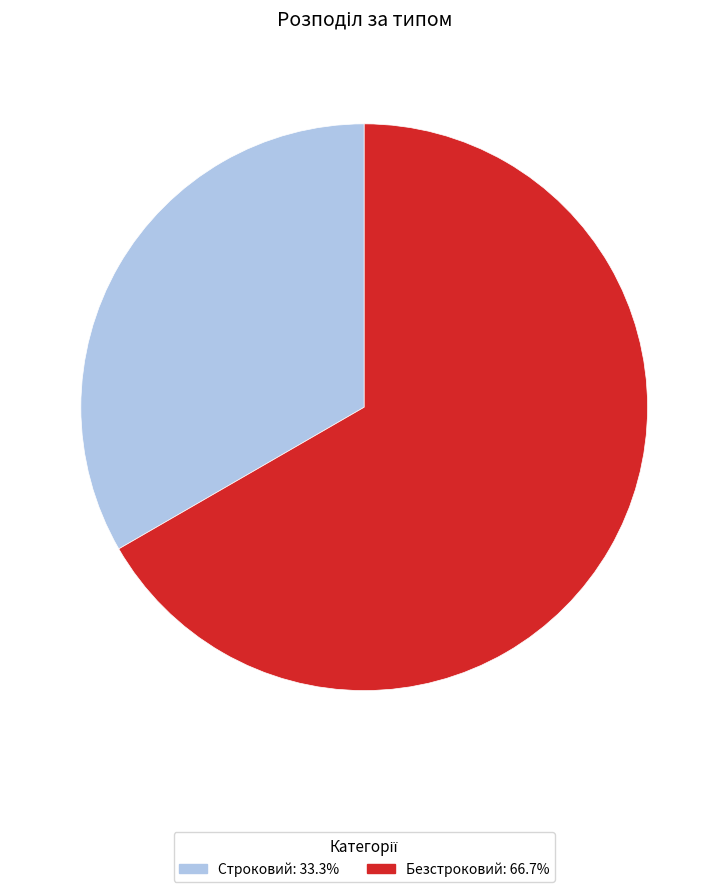

Do Безстроковий and Строковий together represent more than half of the pie?

Yes